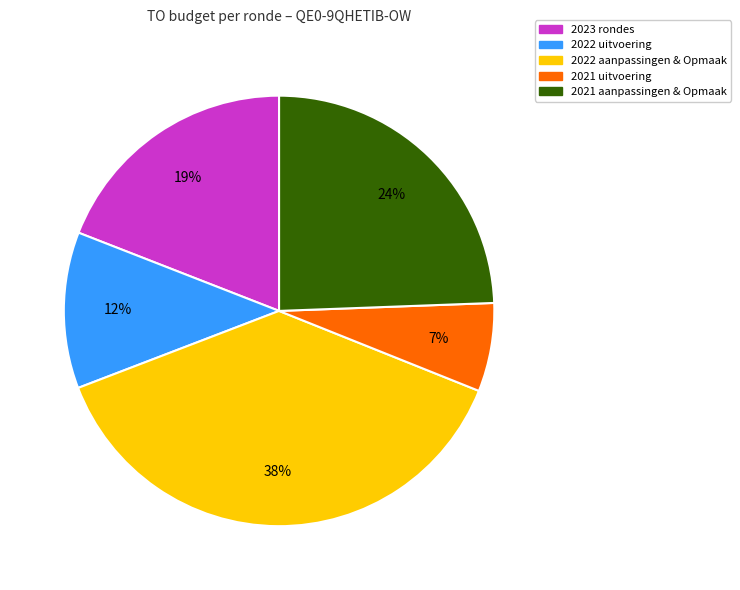

What is the largest slice in the pie chart?

2022 aanpassingen & Opmaak